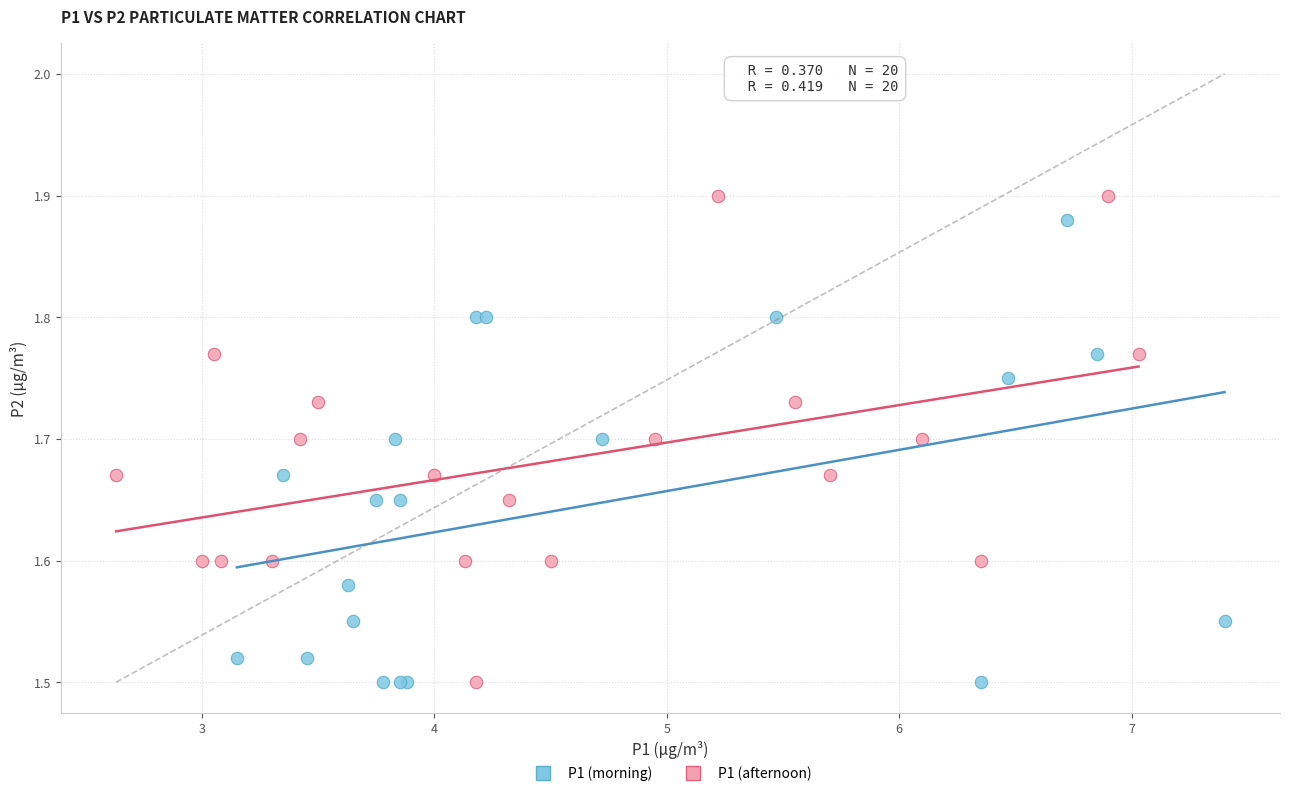

What are all the series names shown in the legend?

P1 (morning), P1 (afternoon)